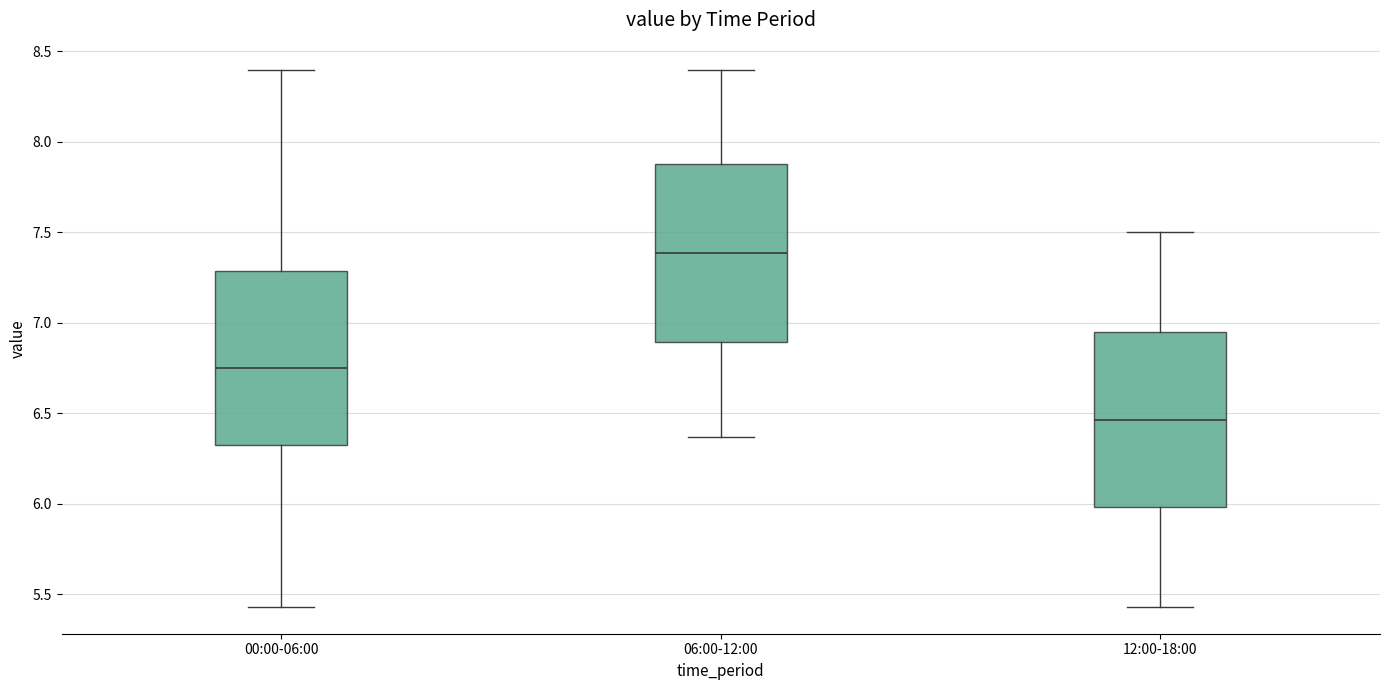

Which box has the highest median line?

06:00-12:00